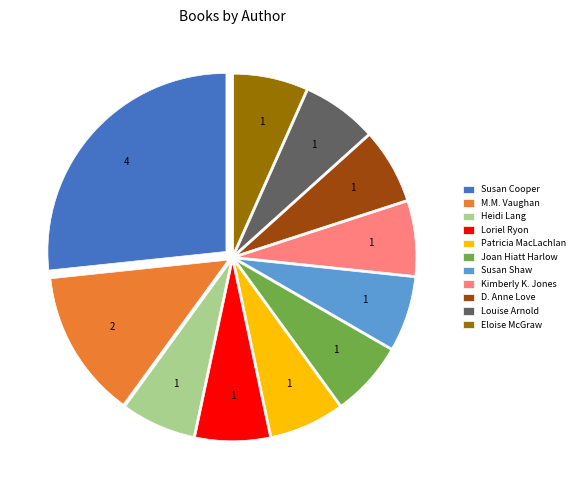

True or false: Joan Hiatt Harlow accounts for 1% of the total.

False